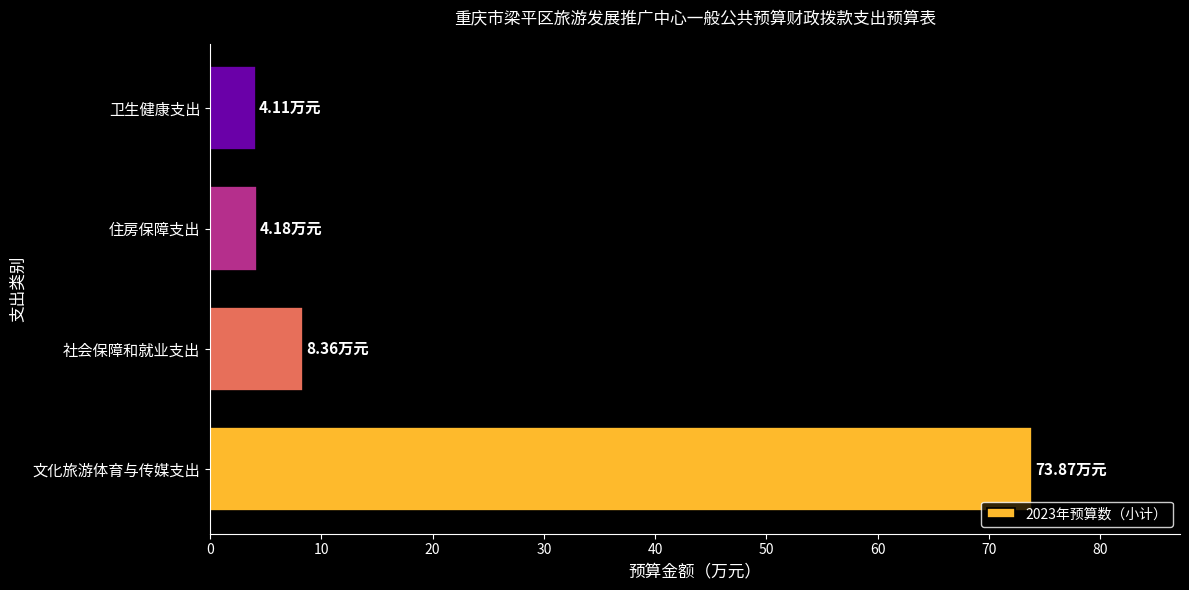

How many bars are there in total?

4